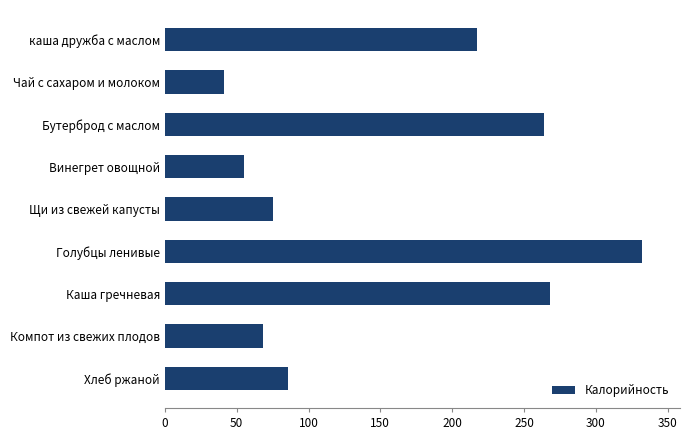

What is the maximum value shown in the chart?

332